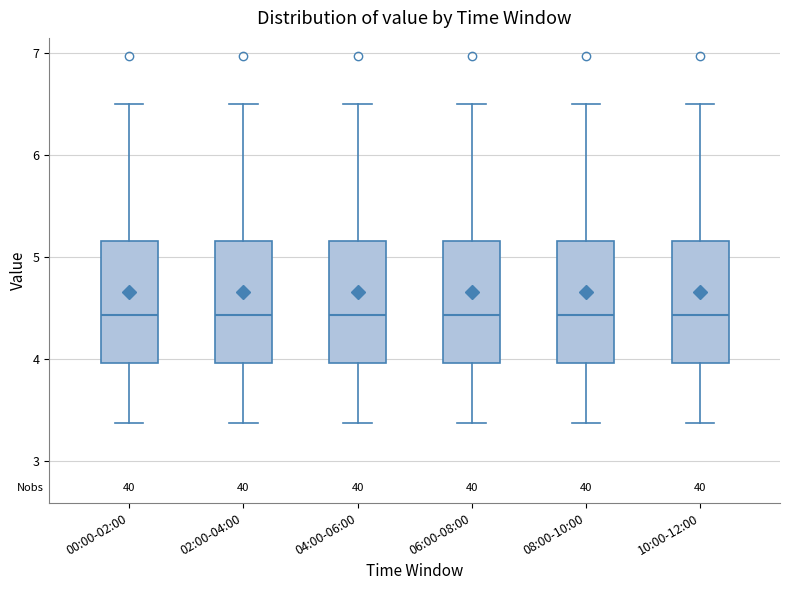

Where is the upper edge of the box for 02:00-04:00 on the y-axis? The values are not printed on the chart, so give them approximately, as read against the axis.

5.2